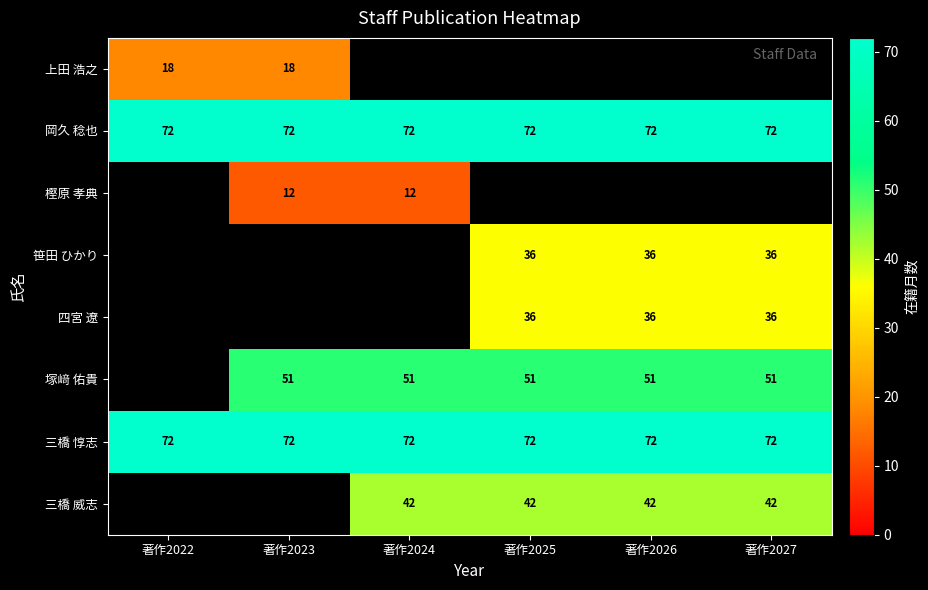

At how many categories does at least one series exceed 58?

6